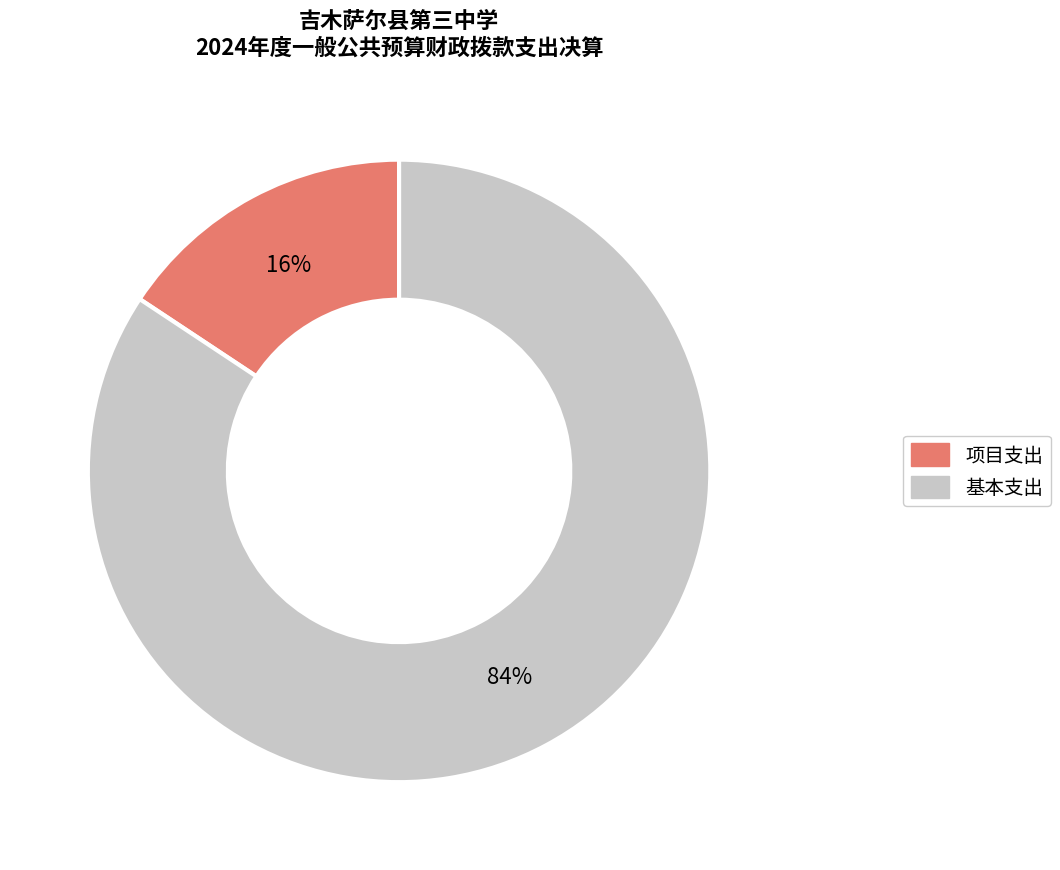

Do 项目支出 and 基本支出 together represent more than half of the pie?

Yes